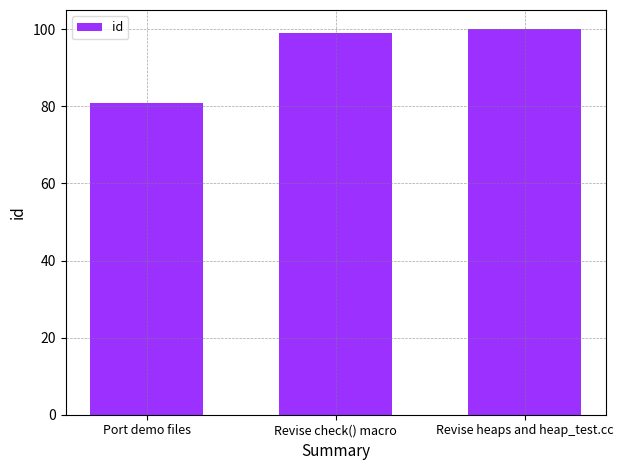

What value does the data have at Revise check() macro?

99